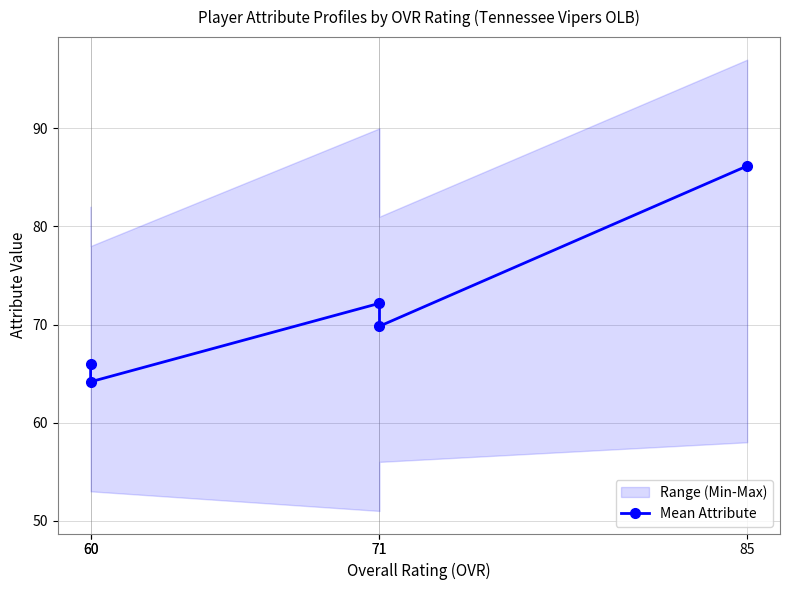

The chart shows a value of 69.8 at 71. True or false?

True